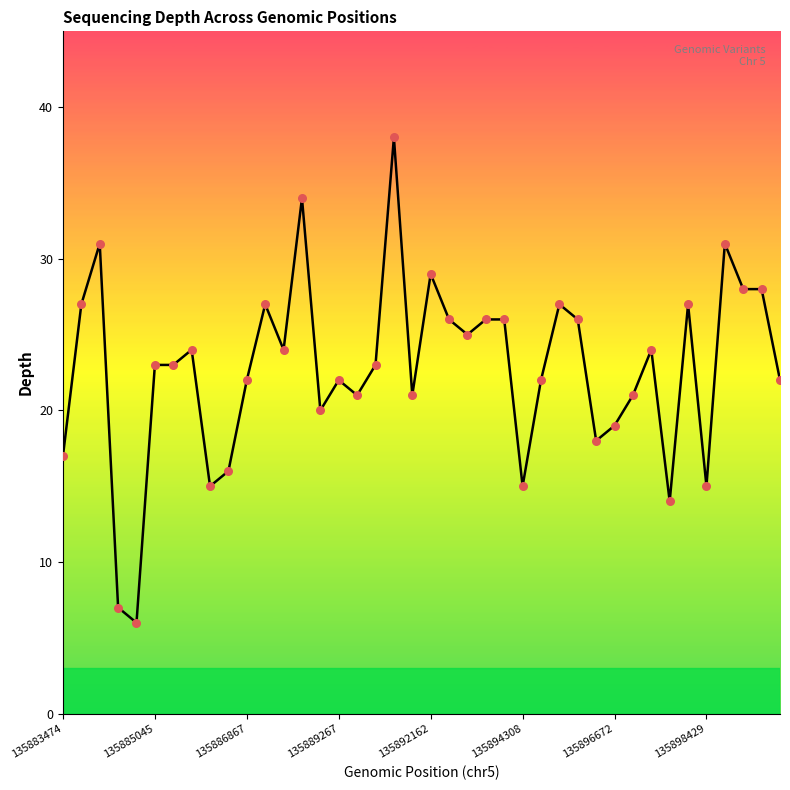

What is the difference between the maximum and minimum values?

32